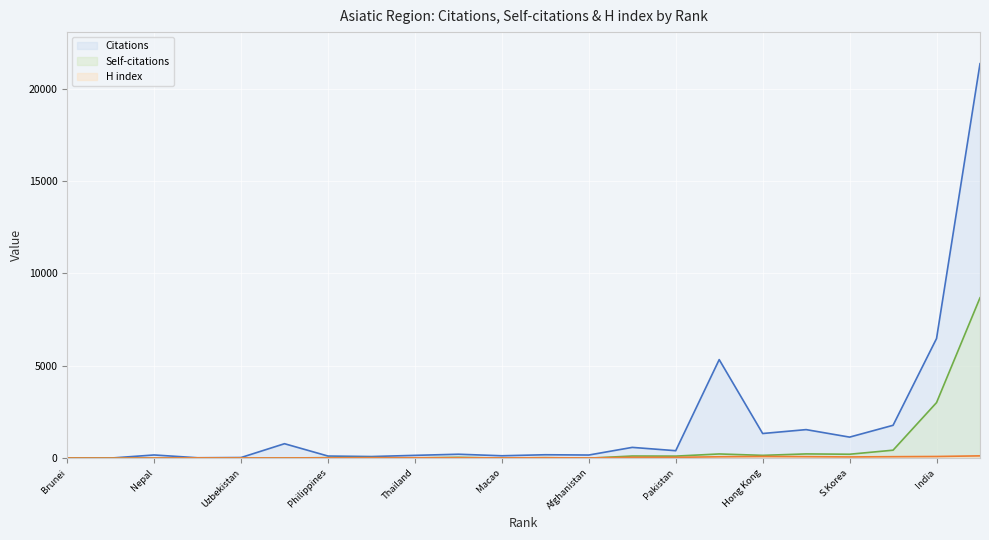

True or false: Self-citations has a value of 151 at Hong Kong.

True